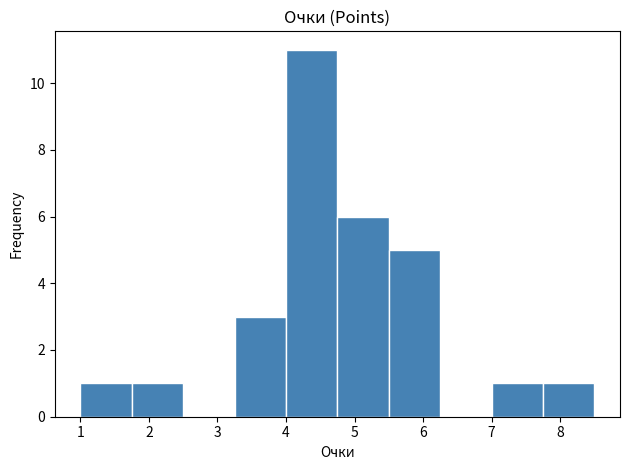

What is the height of the bar covering 1.00 to 1.75 on the x-axis? Neither the bar edges nor the heights are printed on the chart, so give them approximately, as read against the axes.

1